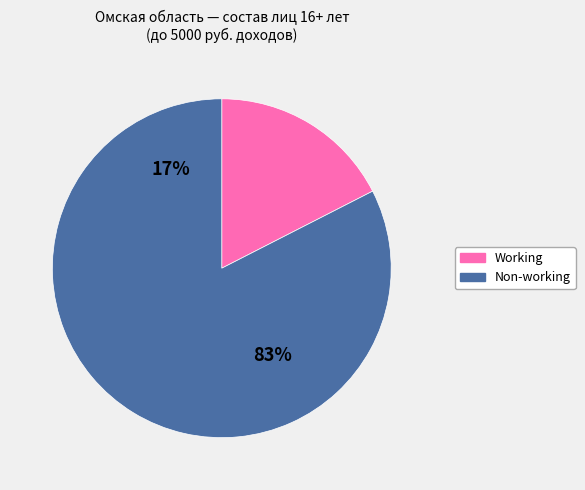

To the nearest percent, what is the average slice percentage?

50%